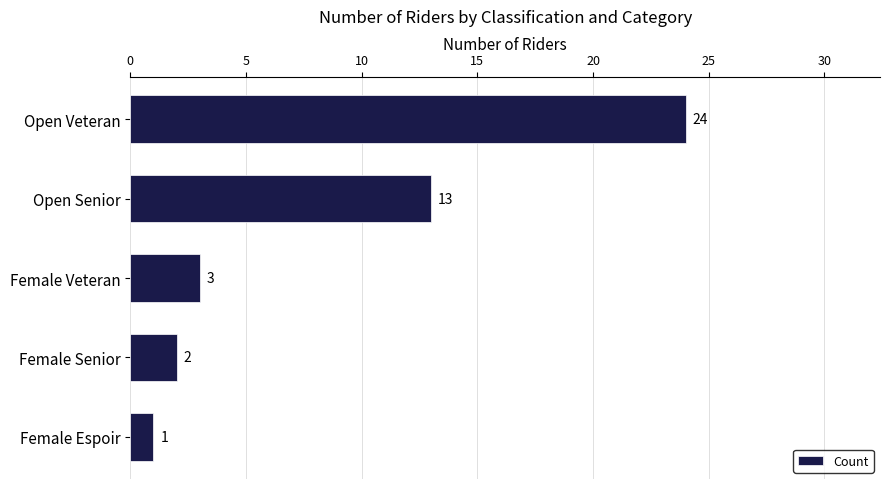

What is the ratio of the value at Open Senior to the value at Female Espoir?

13.0